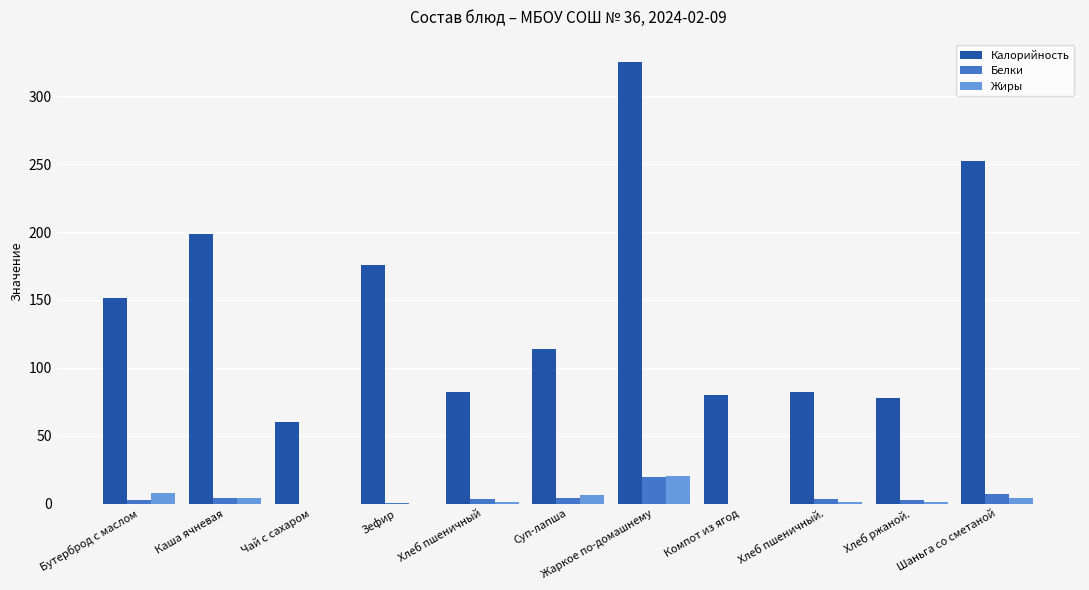

True or false: Жиры has a value of 32.5 at Жаркое по-домашнему.

False